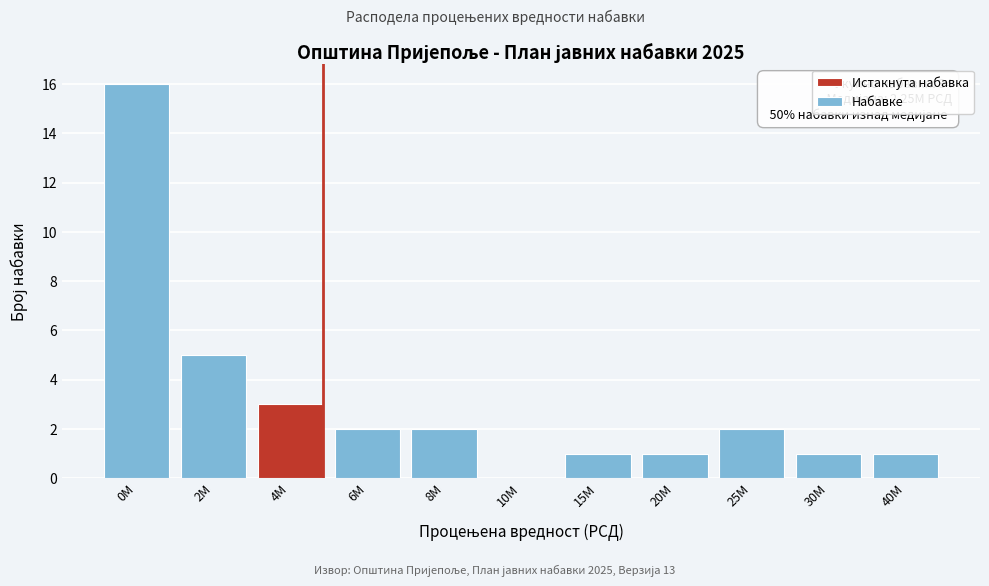

Reading right to left, list all the values displayed in this chart.

40M=1	30M=1	25M=2	20M=1	15M=1	10M=0	8M=2	6M=2	4M=3	2M=5	0M=16